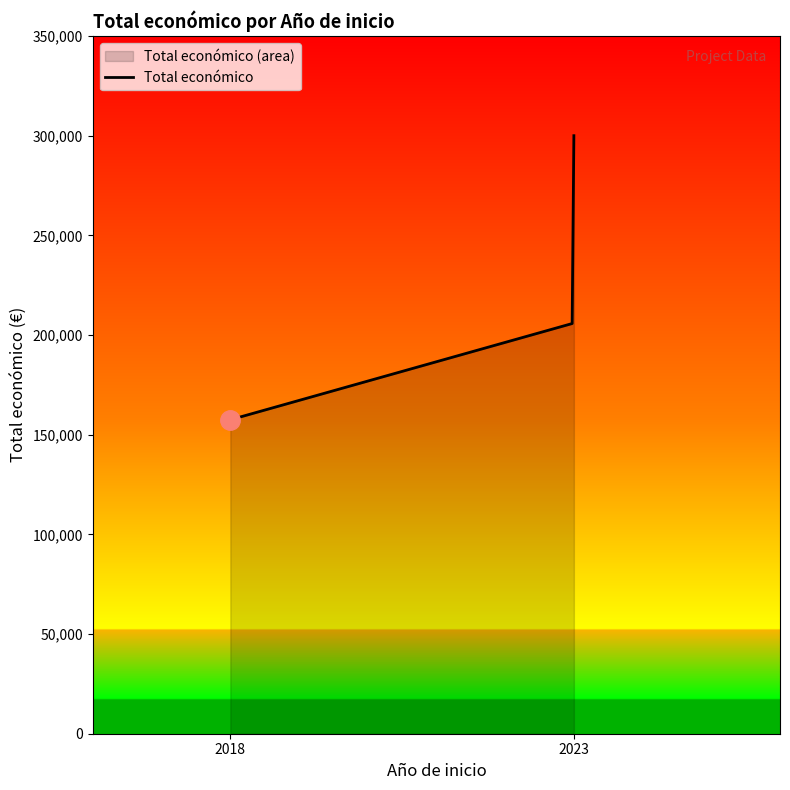

How many lines are shown in the chart?

1